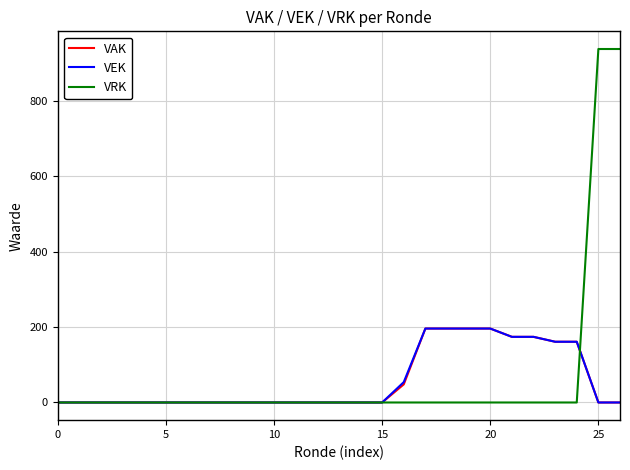

Which series has the largest range (max minus min)?

VRK